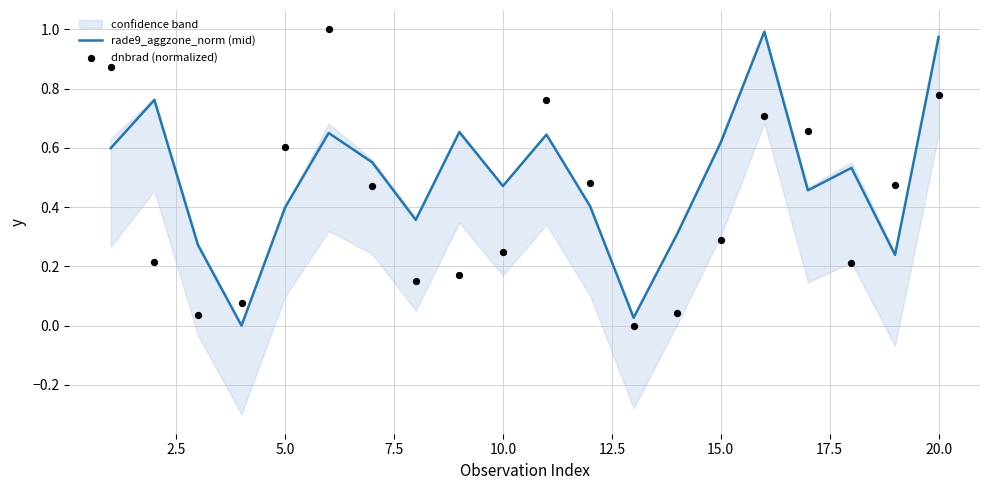

The rade9_aggzone_norm (mid) series shows 0.2 at 15.0. True or false?

False